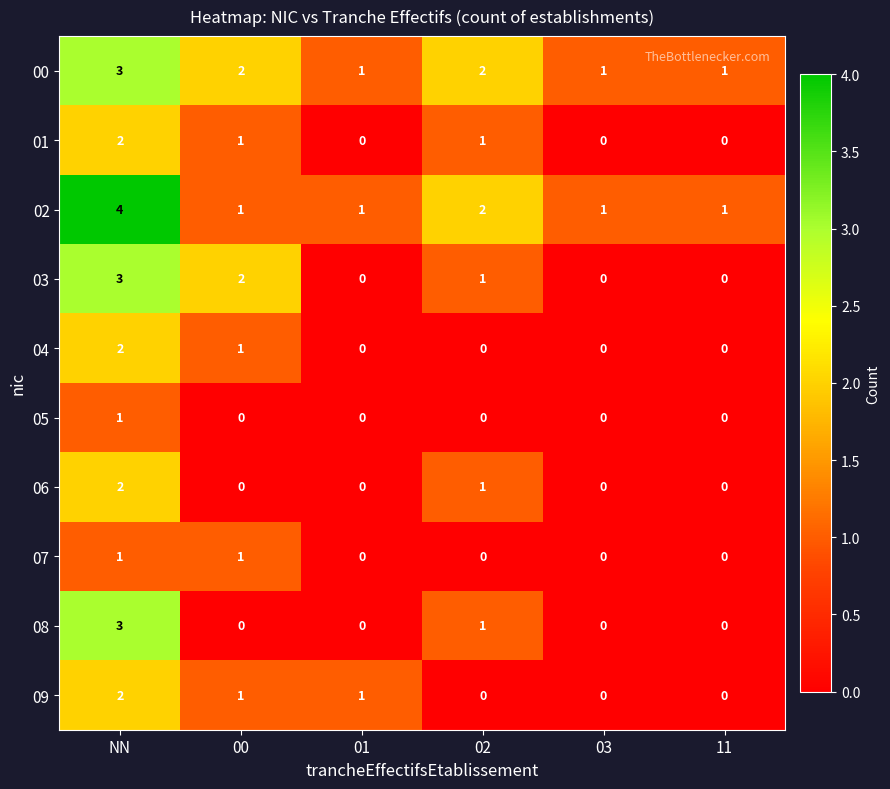

What is the total value across all series at 01?

3